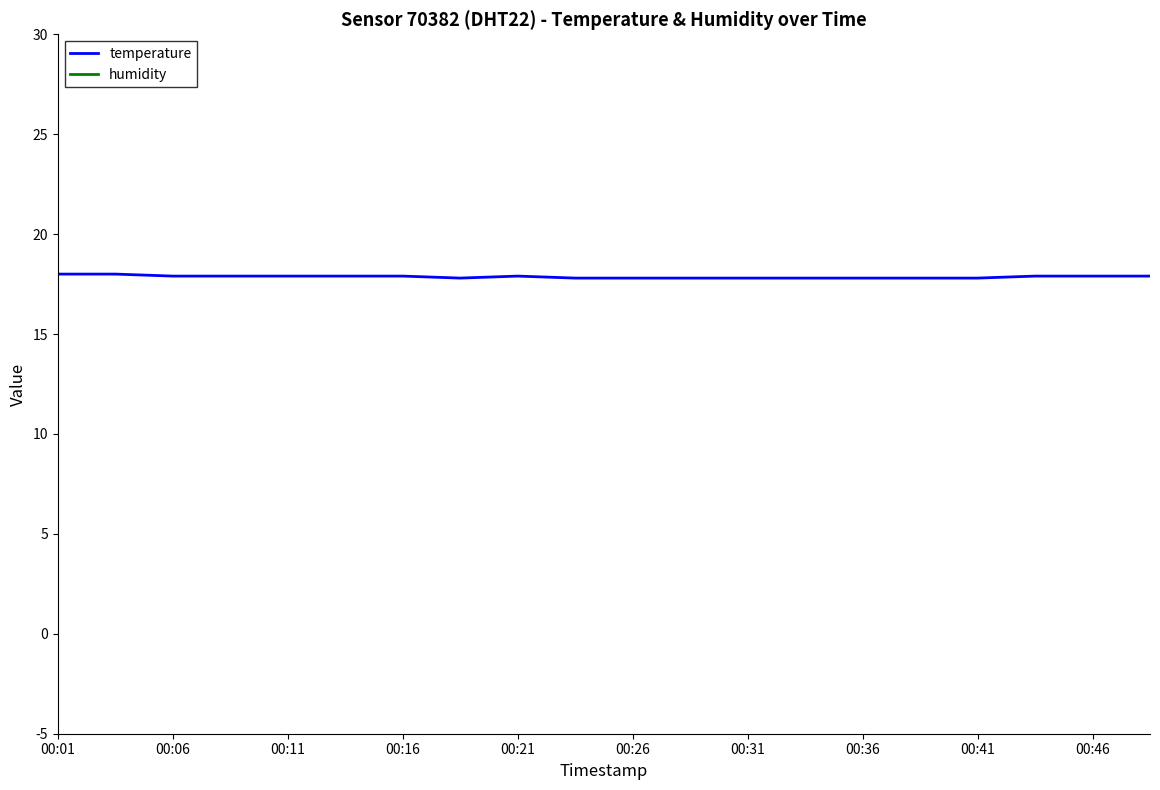

How many distinct data groups are displayed?

2